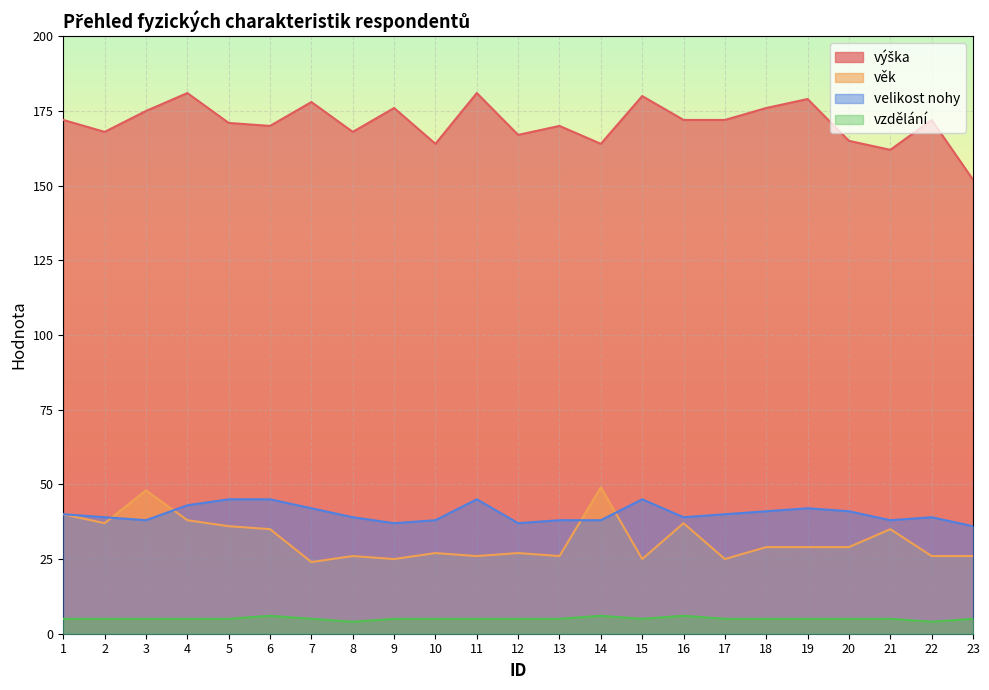

Is the value of výška at 13 greater than the value of velikost nohy at 17?

Yes